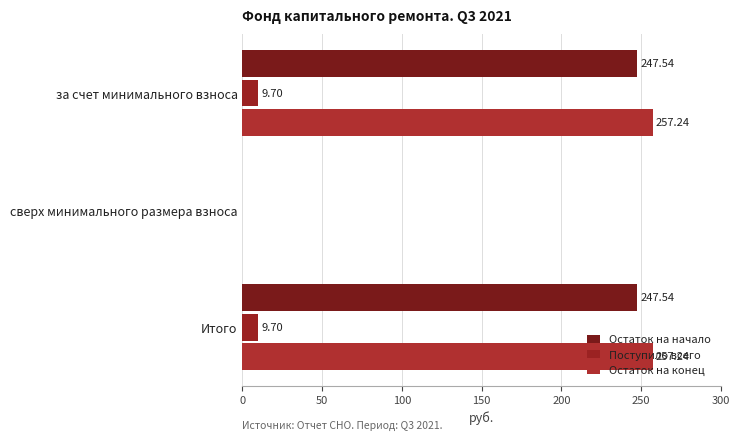

Which series has the widest spread of values?

Остаток на конец